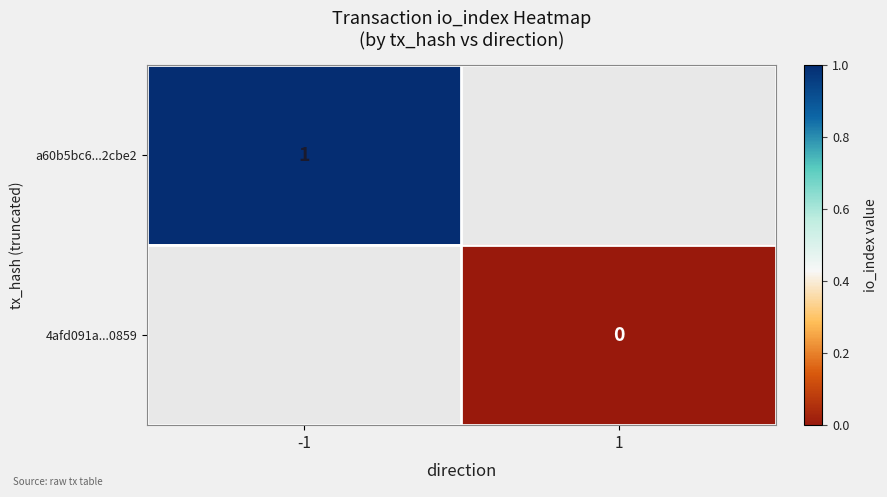

The value of a60b5bc6...2cbe2 at -1 is 2. True or false?

False